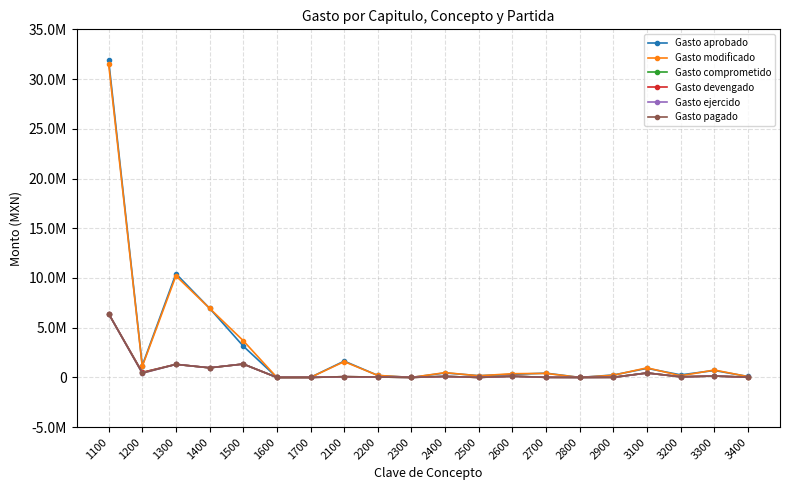

In Gasto comprometido, how many points are lower than both neighbors (excluding endpoints)?

6